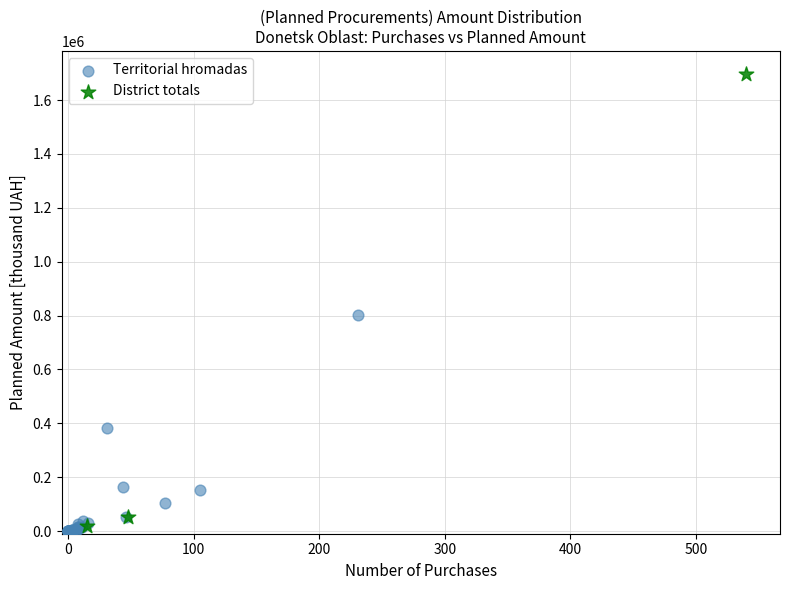

Which series reaches the maximum Y coordinate?

District totals